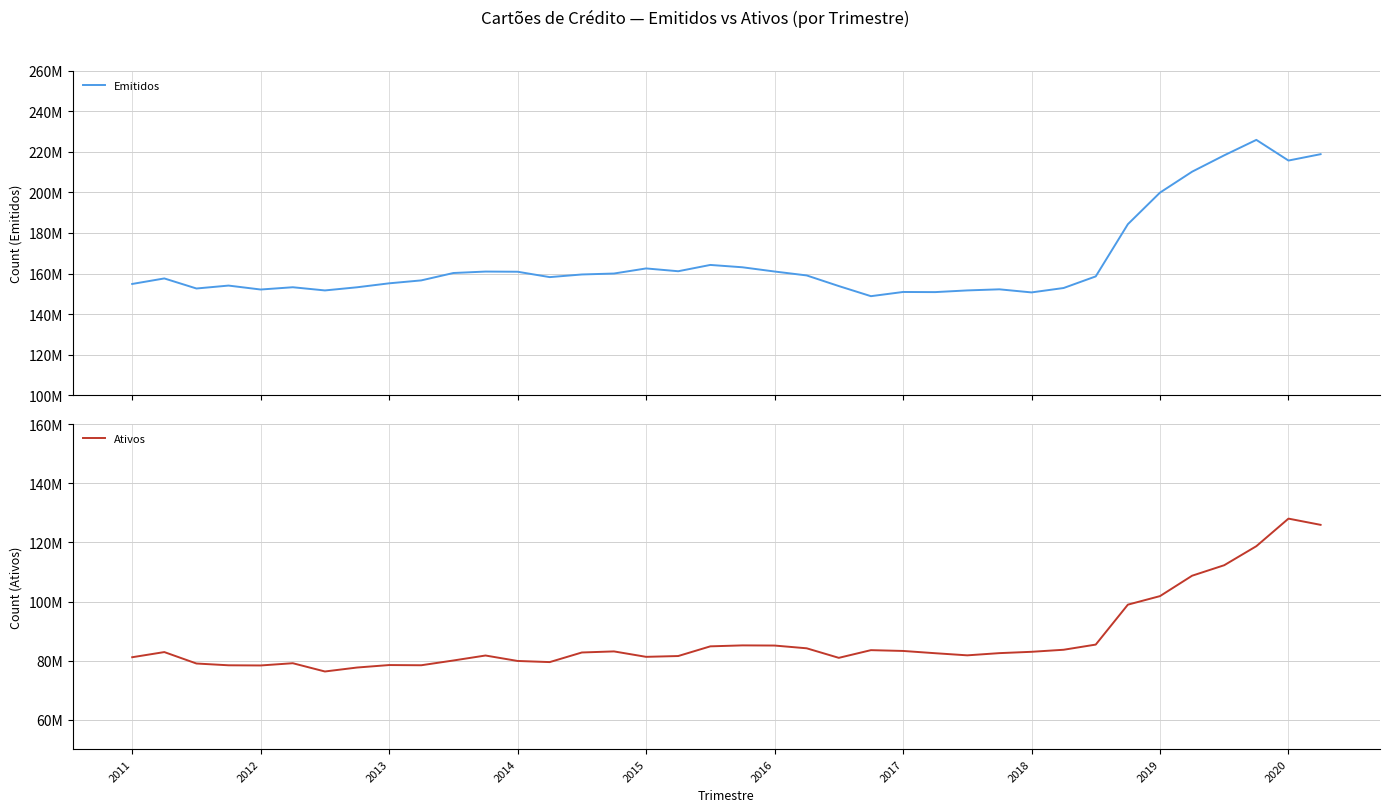

What is the maximum value shown in the chart?

225867321